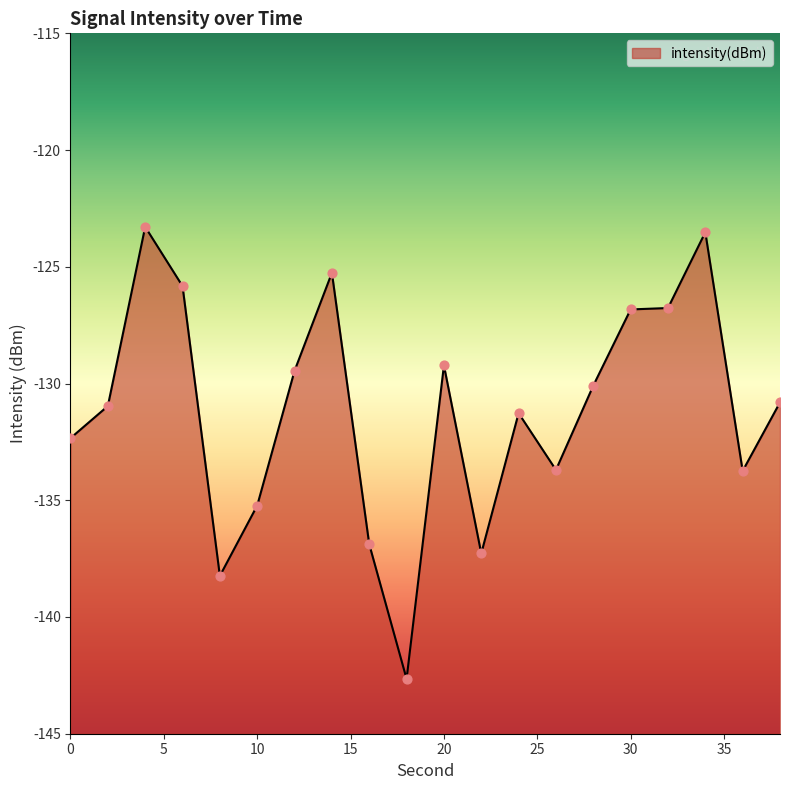

Which has a higher value, 36 or 24?

24